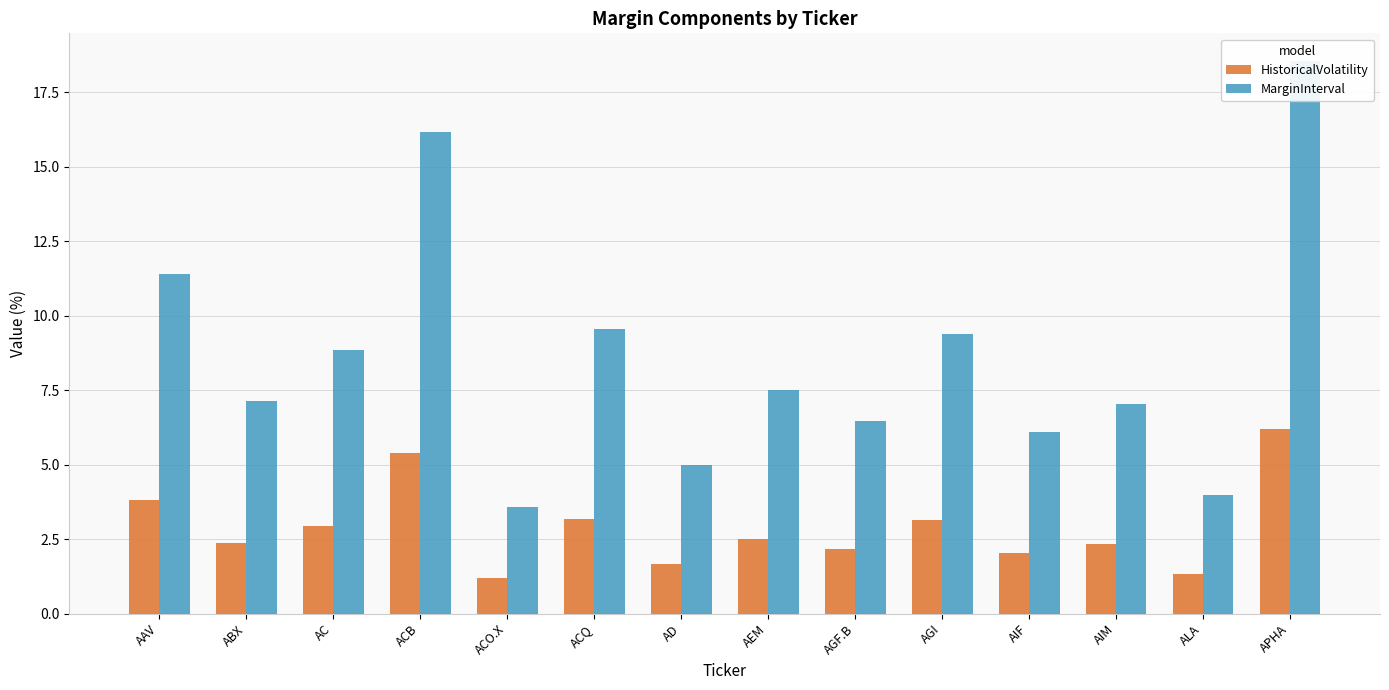

Is it true that MarginInterval equals 2.0 at AIM?

False